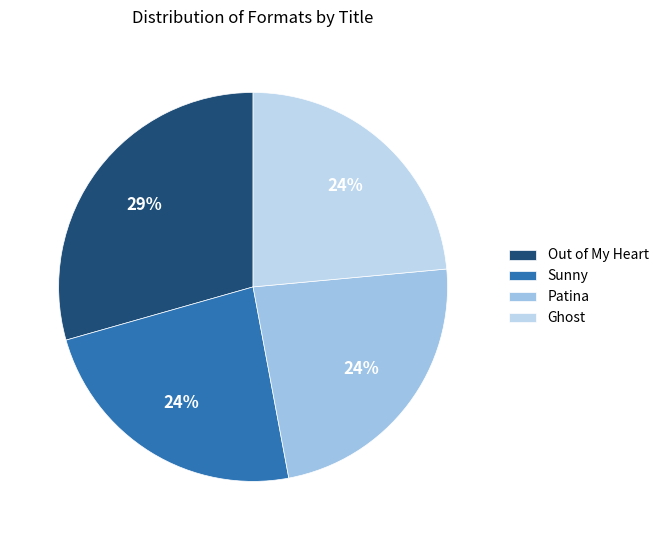

What is the largest slice in the pie chart?

Out of My Heart